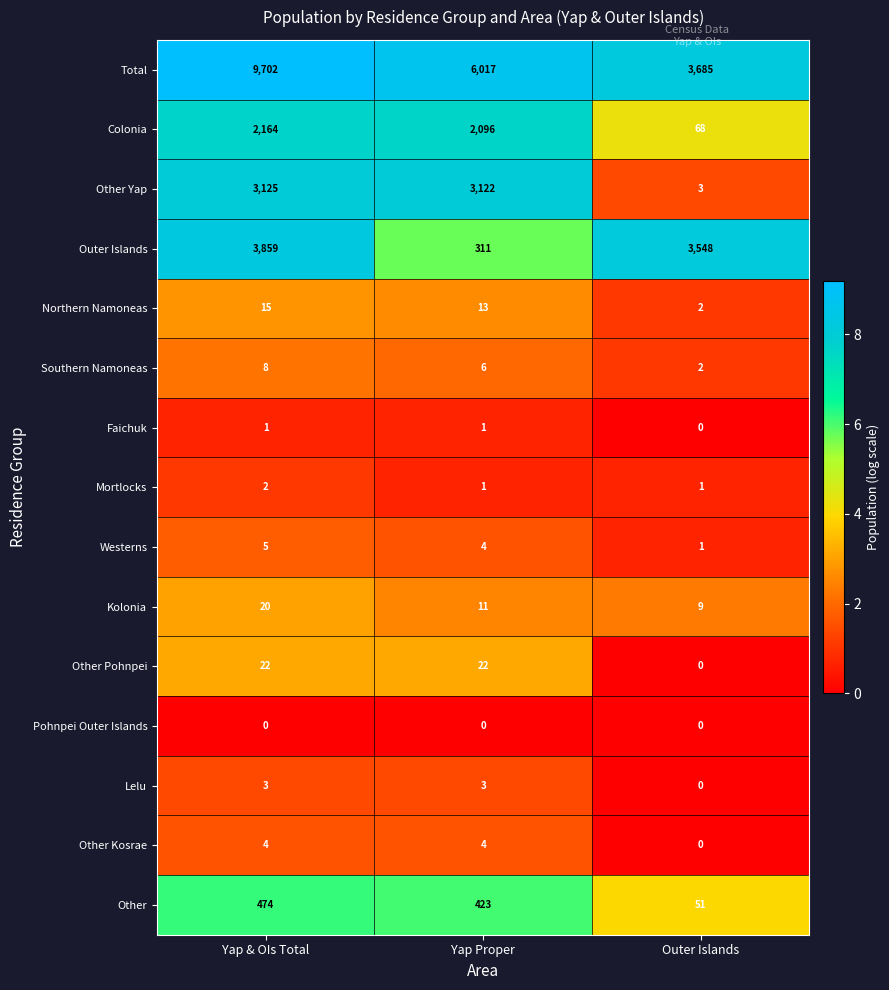

What is the total value across all series at Yap Proper?

12034